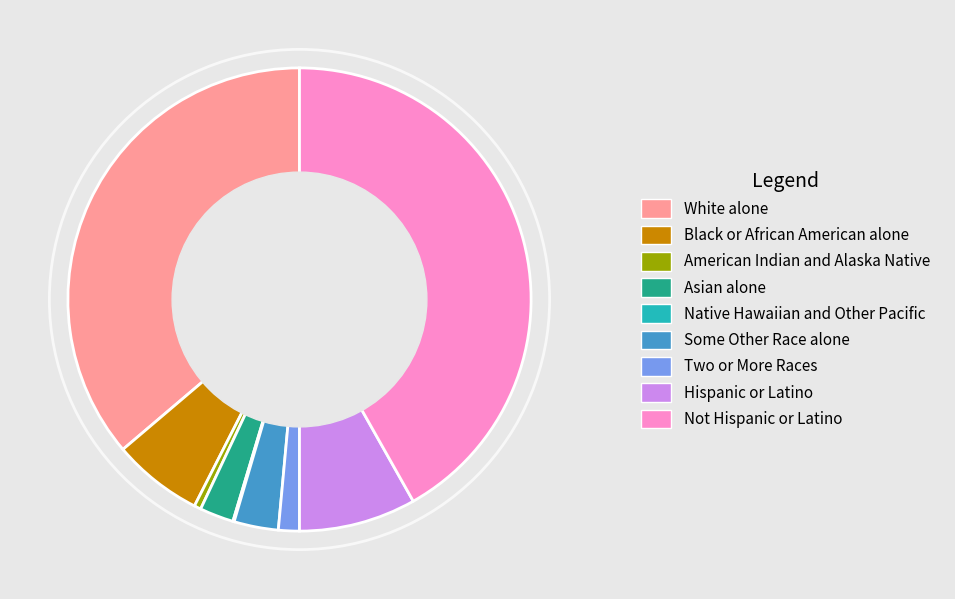

Between Some Other Race alone and Not Hispanic or Latino, which is larger?

Not Hispanic or Latino